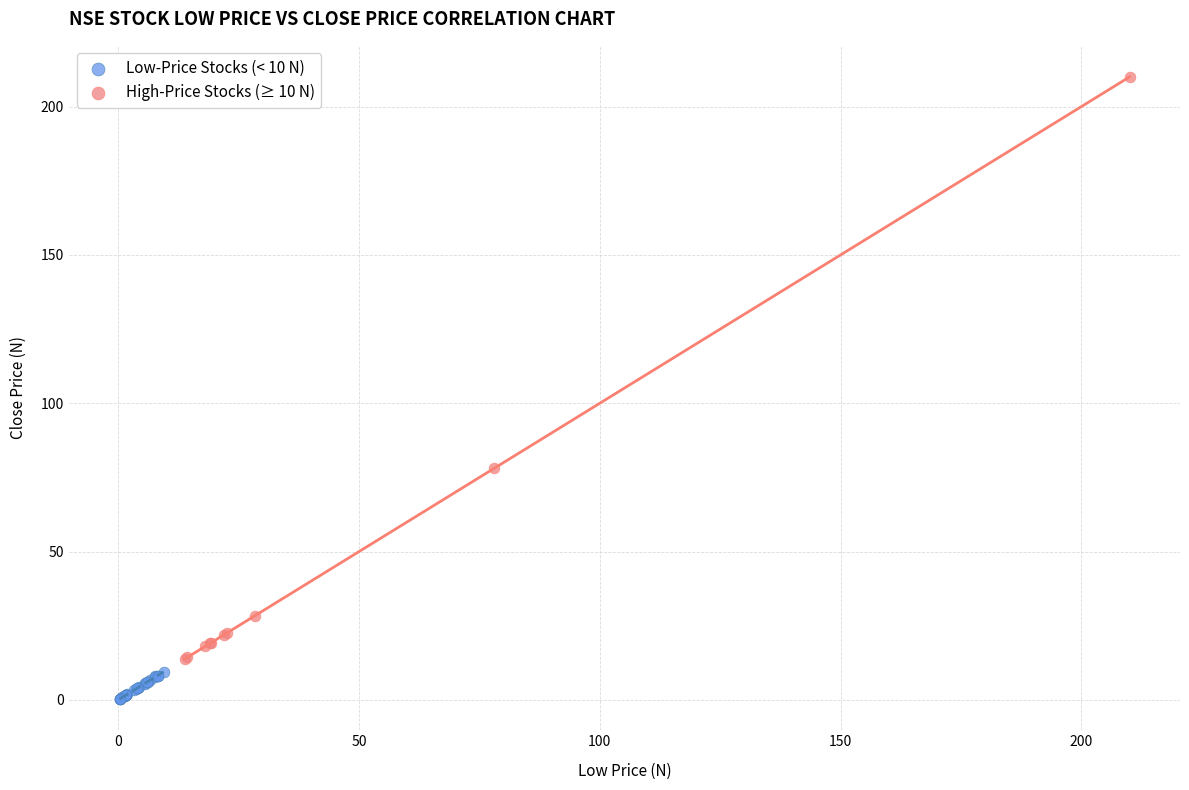

Which series reaches the maximum Y coordinate?

High-Price Stocks (≥ 10 N)